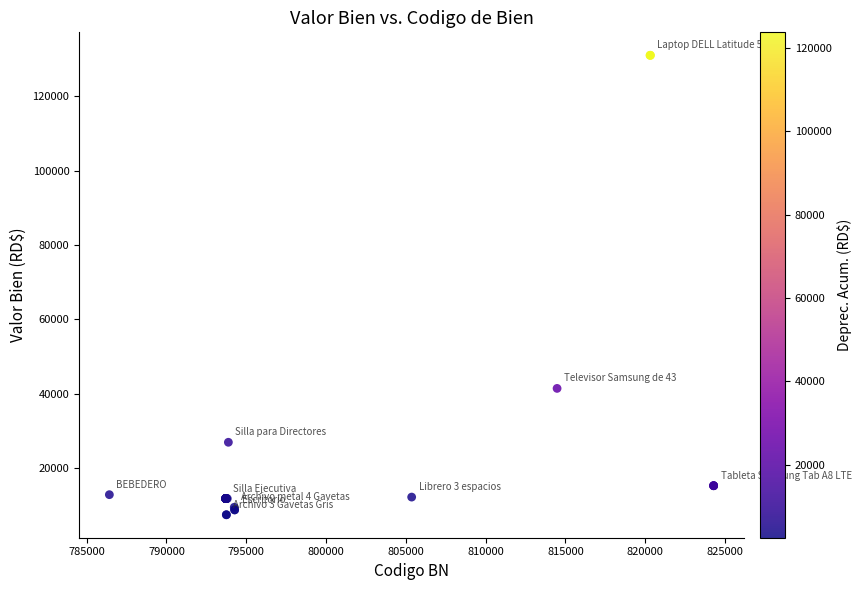

What Y value in the scatter plot is closest to 69213?

41388.5